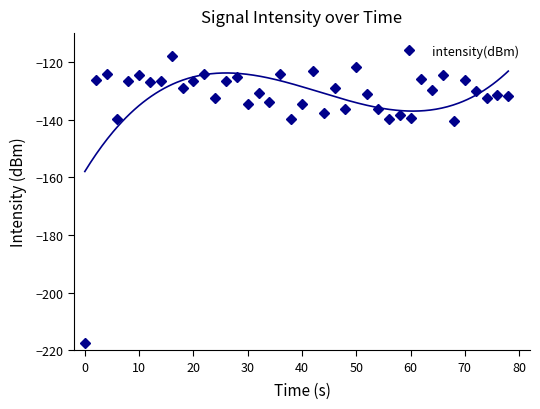

True or false: intensity(dBm) has more than 1 points higher than both neighbors.

True